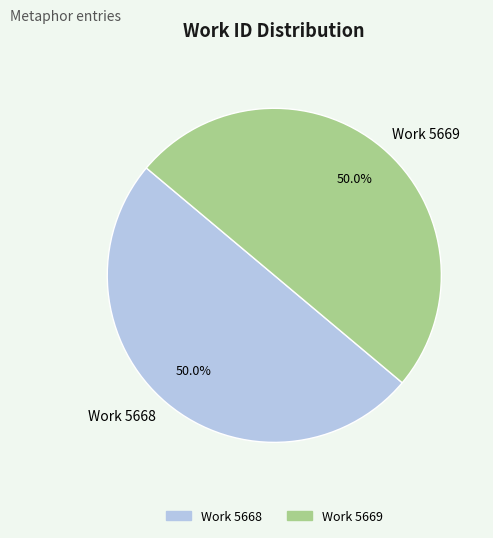

What percentage is the Work 5668 slice, to the nearest percent?

50%